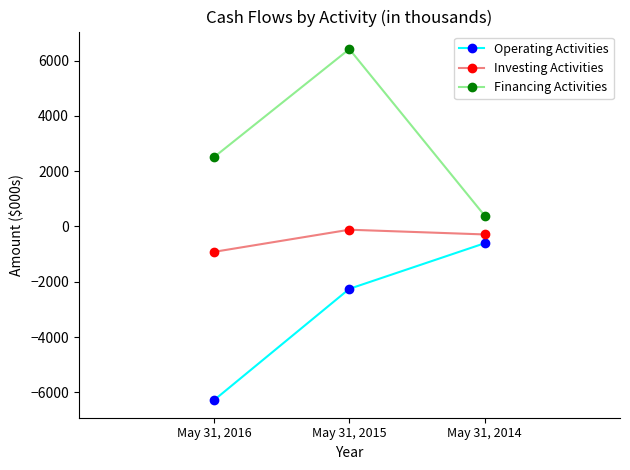

The Financing Activities series shows 2506 at May 31, 2016. True or false?

True